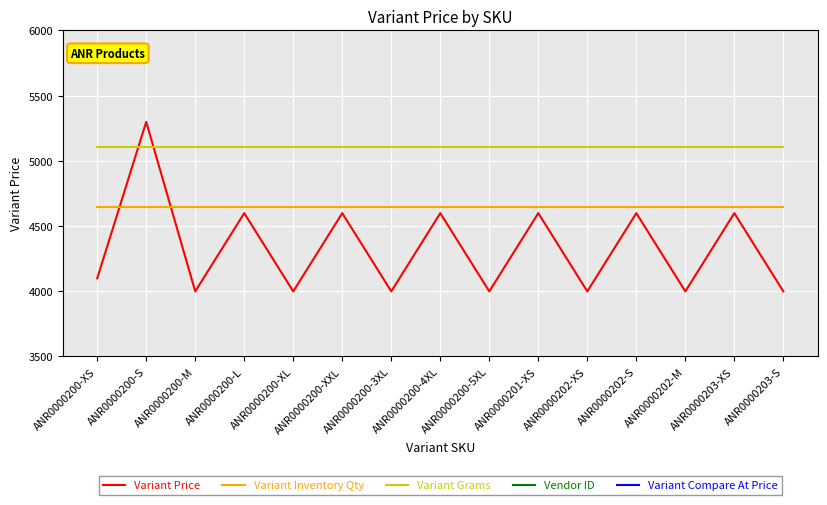

What is the total value across all series at ANR0000200-XL?

30115